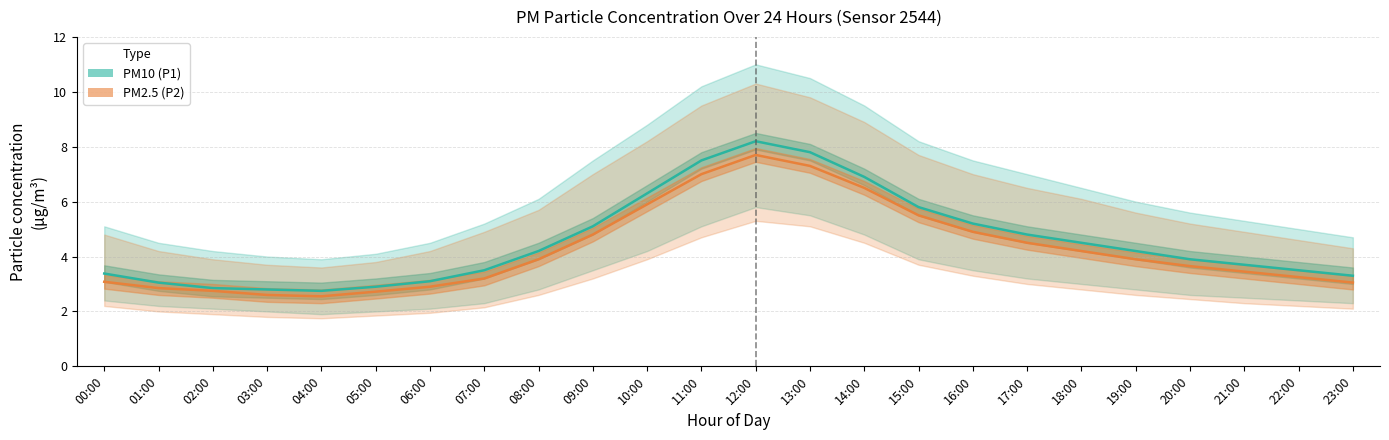

At how many categories does at least one series exceed 4?

12